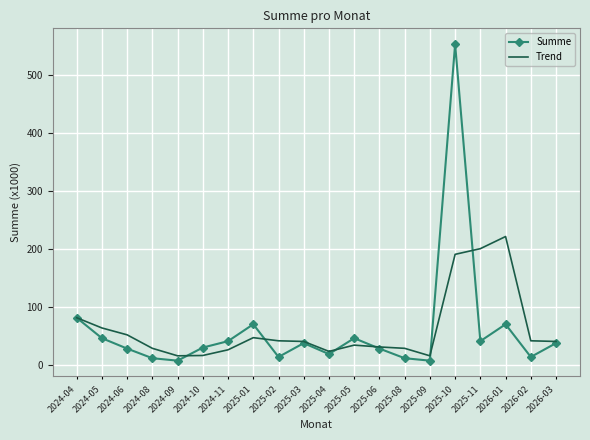

How many series are shown in this chart?

2